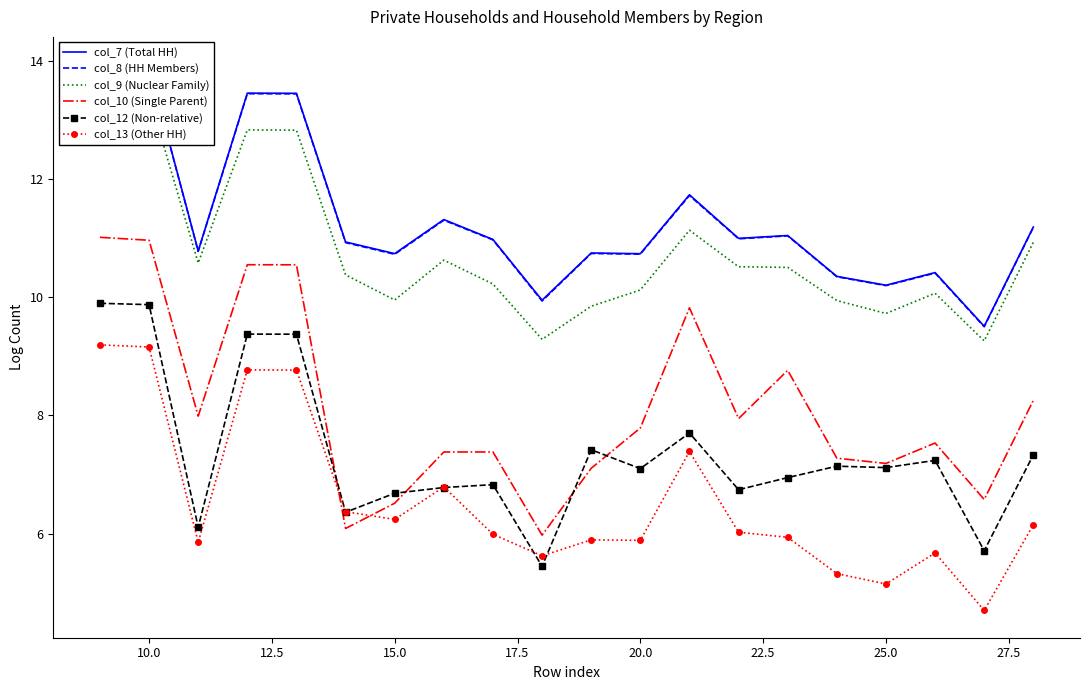

Reading left to right, extract all data points from this chart.

col_7 (Total HH): 13.9	13.9	10.8	13.5	13.5	10.9	10.7	11.3	11.0	9.9	10.7	10.7	11.7	11.0	11.0	10.4	10.2	10.4	9.5	11.2
col_8 (HH Members): 13.9	13.9	10.8	13.4	13.4	10.9	10.7	11.3	11.0	9.9	10.7	10.7	11.7	11.0	11.0	10.3	10.2	10.4	9.5	11.2
col_9 (Nuclear Family): 13.5	13.4	10.6	12.8	12.8	10.4	10.0	10.6	10.2	9.3	9.8	10.1	11.1	10.5	10.5	9.9	9.7	10.1	9.3	10.9
col_10 (Single Parent): 11.0	11.0	8.0	10.6	10.5	6.1	6.5	7.4	7.4	6.0	7.1	7.8	9.8	7.9	8.8	7.3	7.2	7.5	6.6	8.3
col_12 (Non-relative): 9.9	9.9	6.1	9.4	9.4	6.4	6.7	6.8	6.8	5.4	7.4	7.1	7.7	6.7	6.9	7.1	7.1	7.2	5.7	7.3
col_13 (Other HH): 9.2	9.2	5.9	8.8	8.8	6.4	6.2	6.8	6.0	5.6	5.9	5.9	7.4	6.0	5.9	5.3	5.1	5.7	4.7	6.2